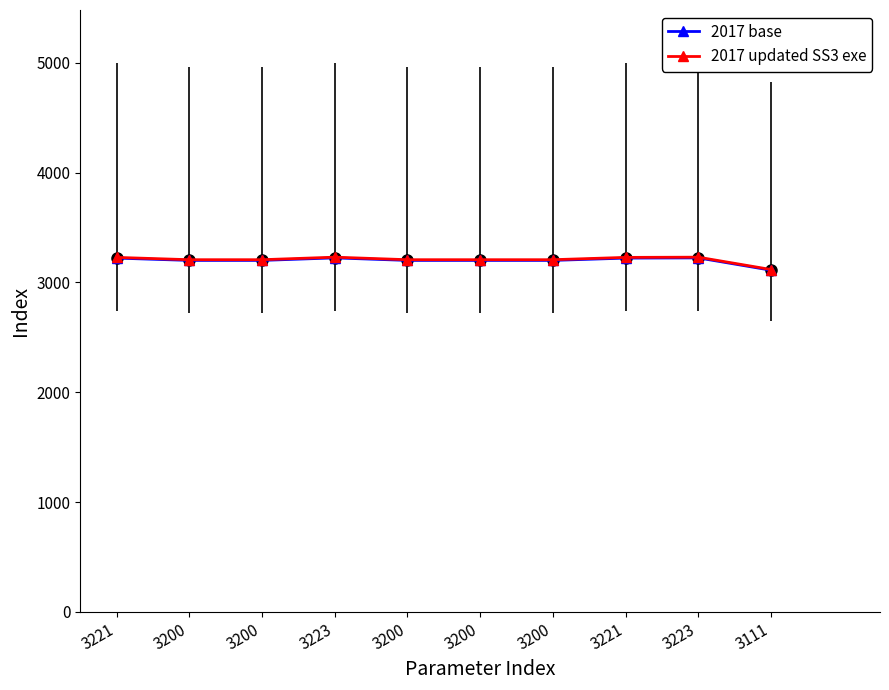

Which label corresponds to the smallest value in the chart?

3111